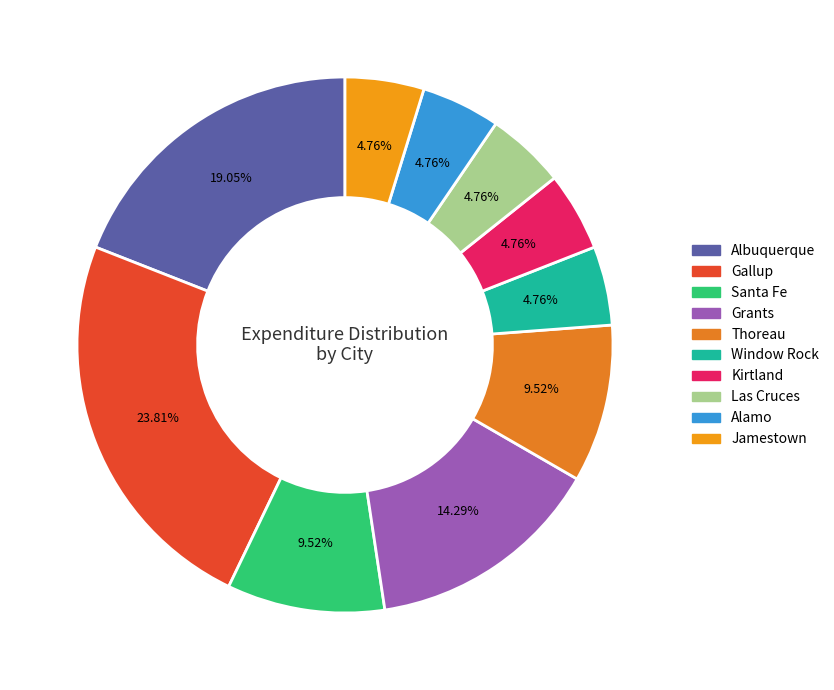

Is it true that Window Rock is 5% of the pie?

True